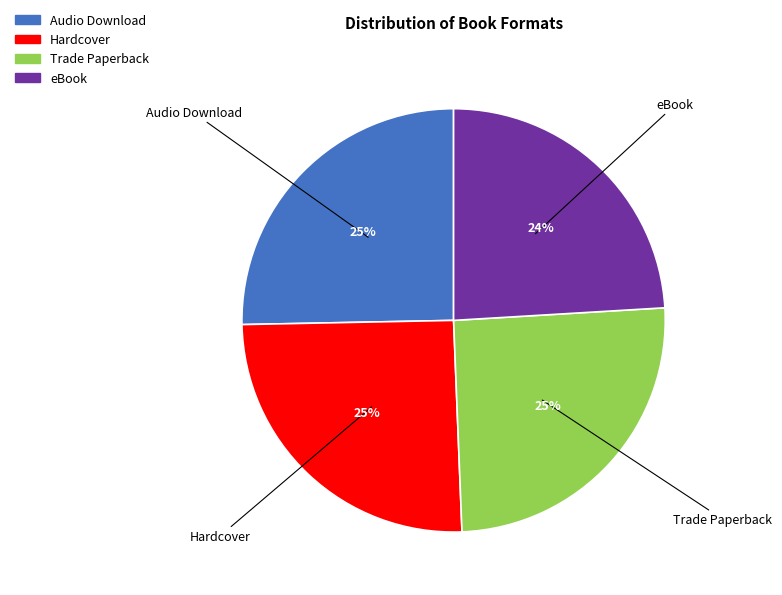

Do Audio Download and Trade Paperback together represent more than half of the pie?

Yes